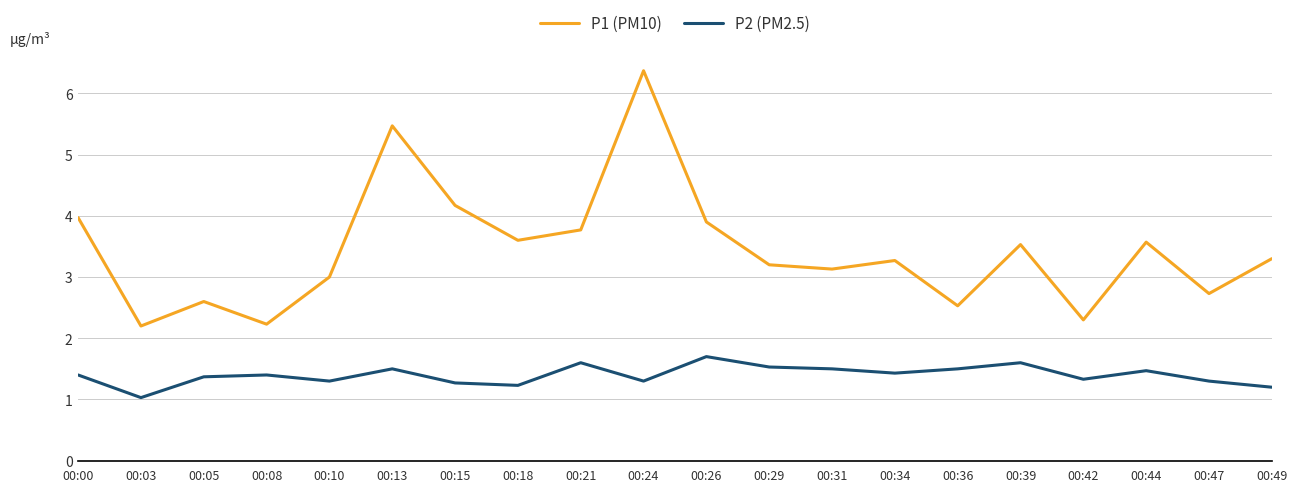

Which series has the largest range (max minus min)?

P1 (PM10)